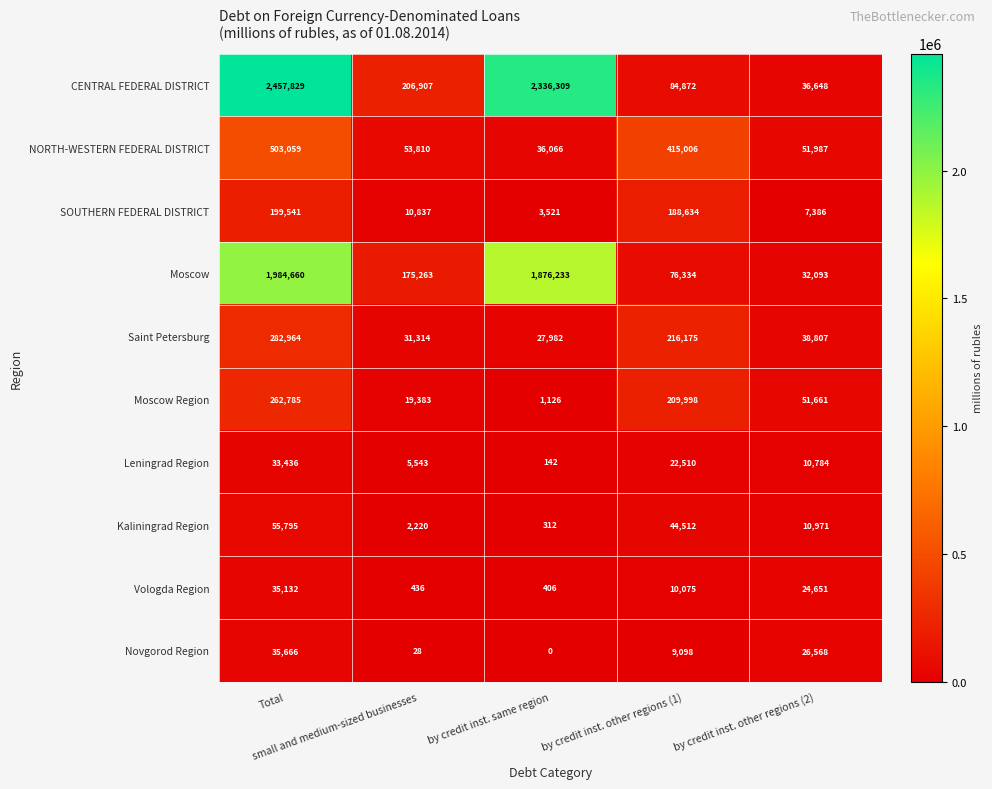

What is the difference between the maximum and minimum values in the Saint Petersburg series?

254982